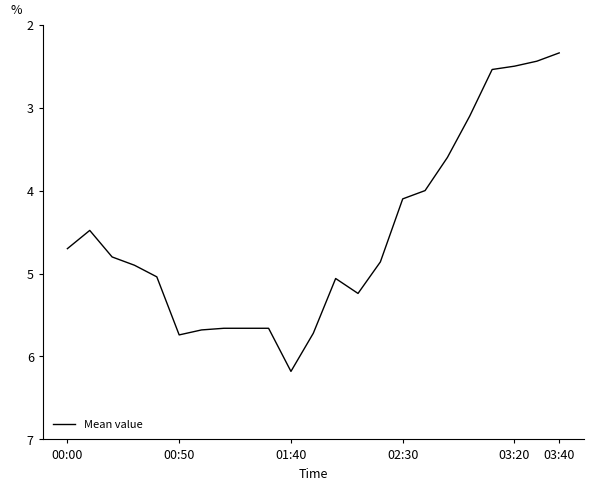

Does the chart display data point markers on the line(s)?

No